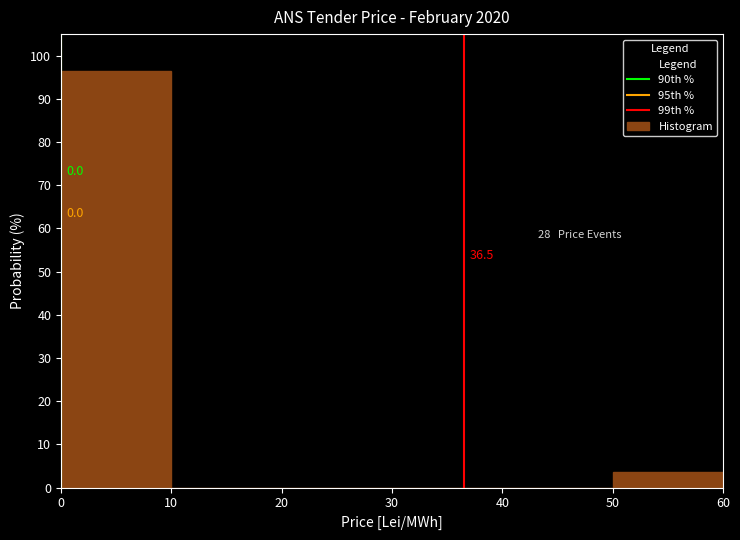

Which range on the x-axis has the tallest bar?

0 to 10